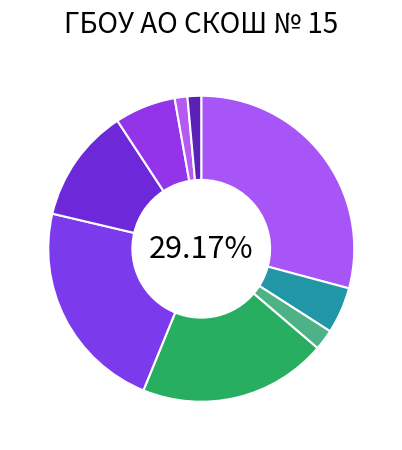

How many segments does this pie chart have?

9